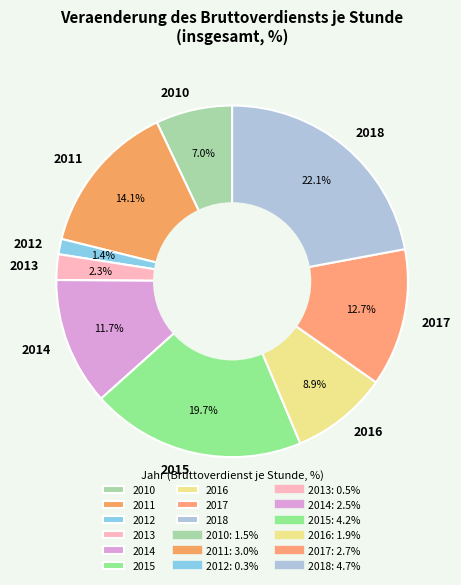

What is the ratio of the value at 2011 to the value at 2016?

1.6